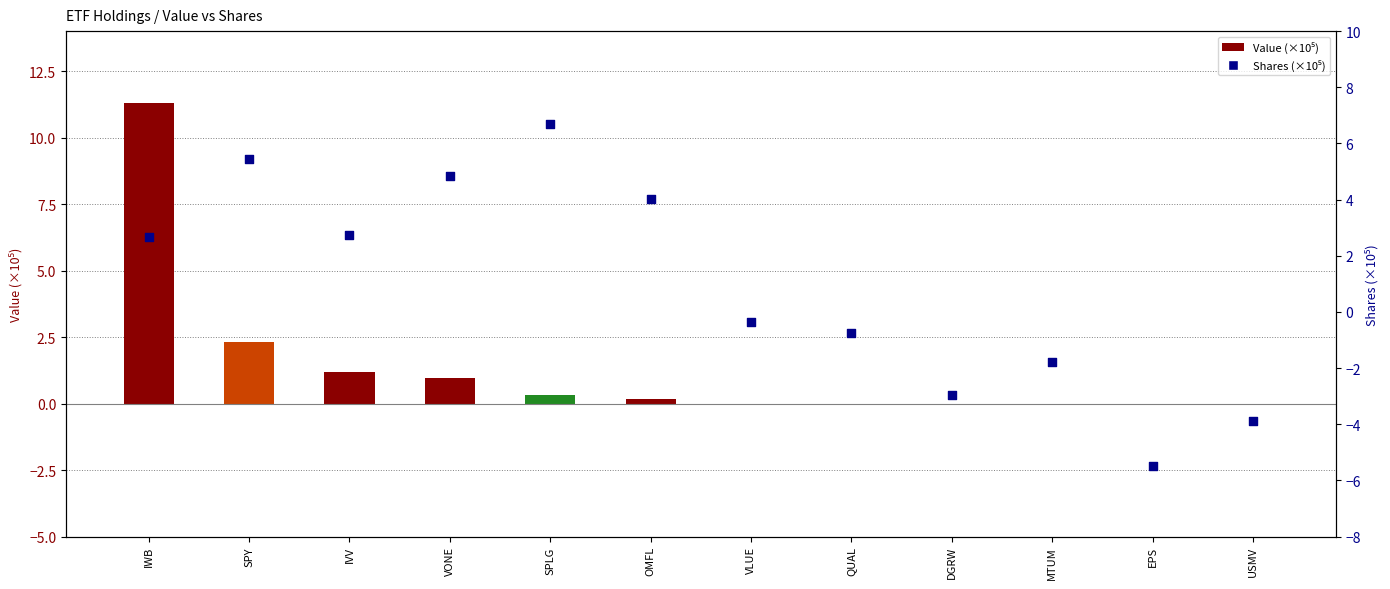

Which series contains the lowest Y value?

Shares (×10⁵)